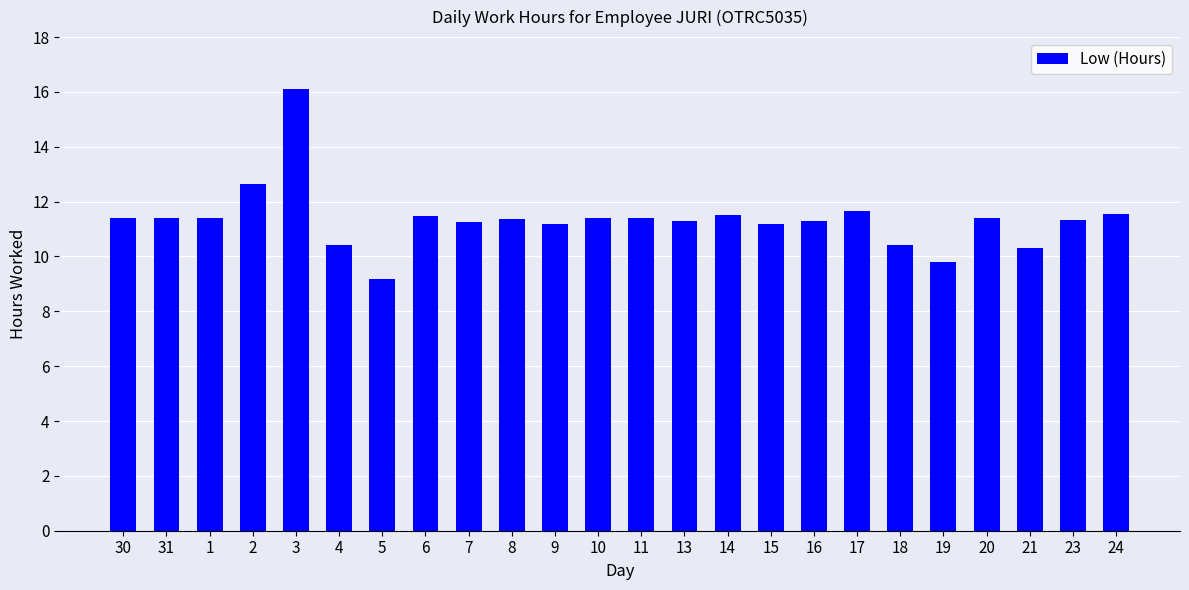

How many bars are there in total?

24